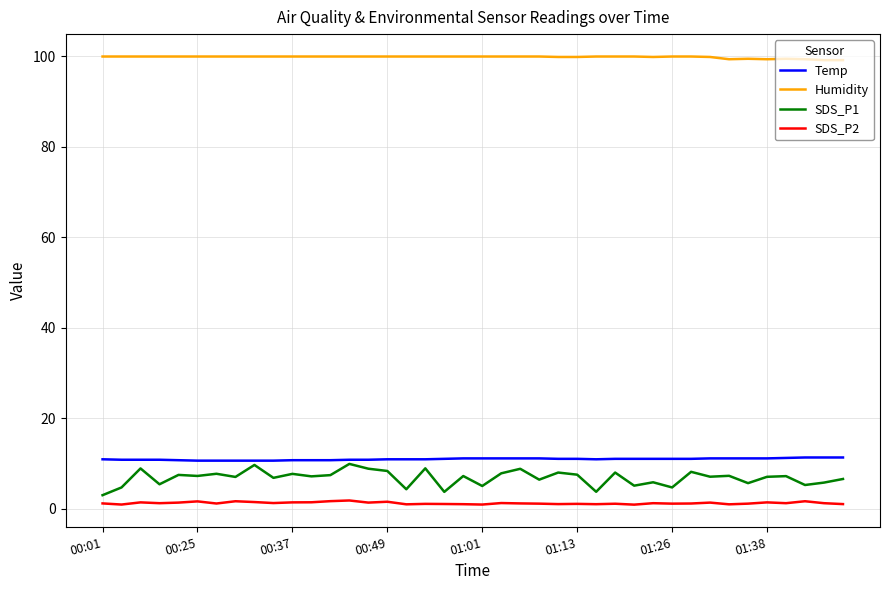

List the series in order of their peak value, lowest first.

SDS_P2, SDS_P1, Temp, Humidity